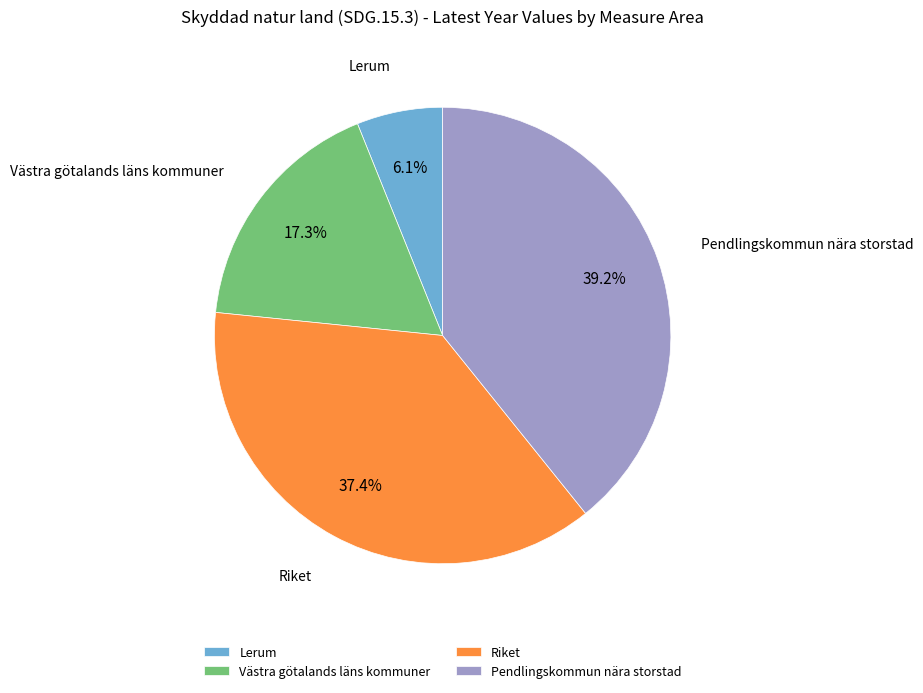

To the nearest percent, what is the average slice percentage?

25%